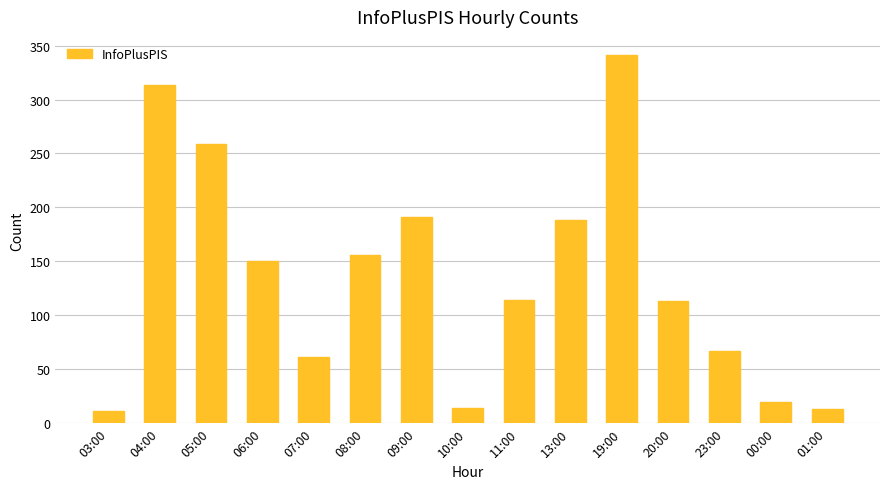

What is the change in value from 23:00 to 00:00?

-47